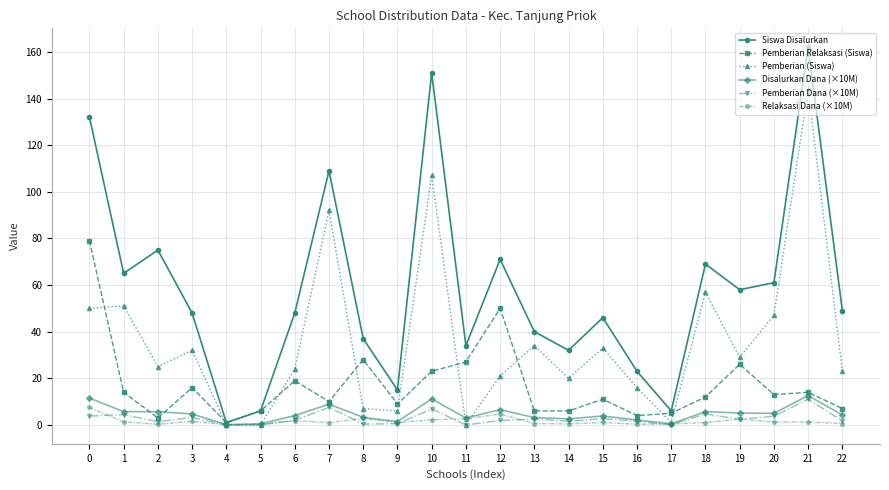

Which series has the largest total across all categories?

Siswa Disalurkan